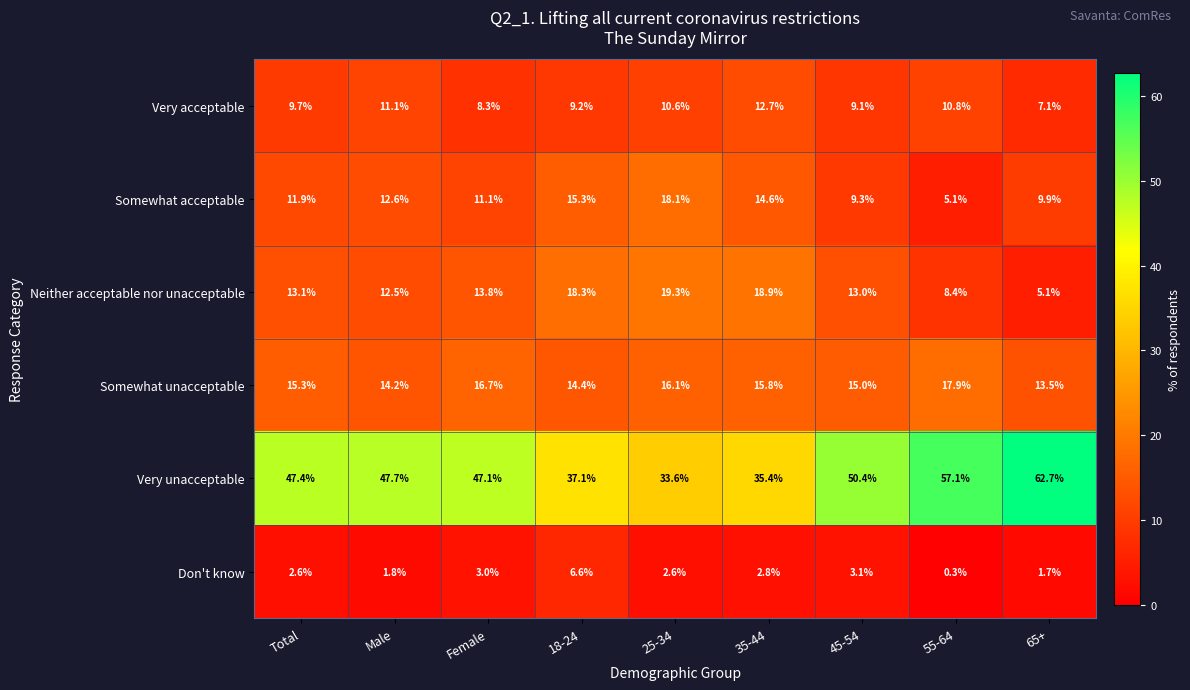

At which label is Somewhat unacceptable closest to 15?

45-54